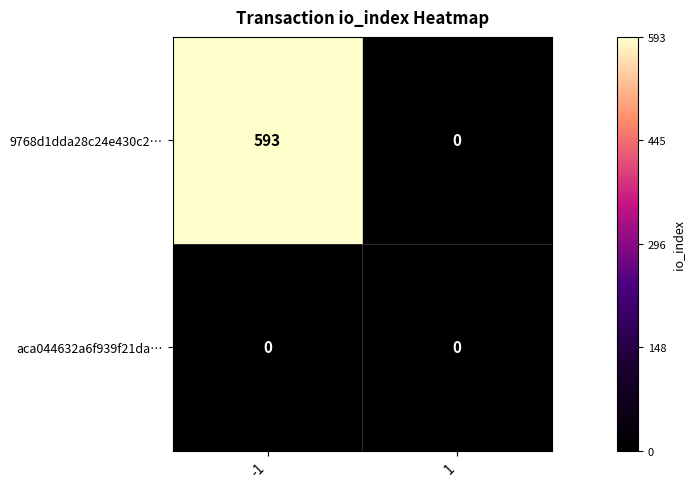

What is the sum of all 9768d1dda28c24e430c2… values?

593